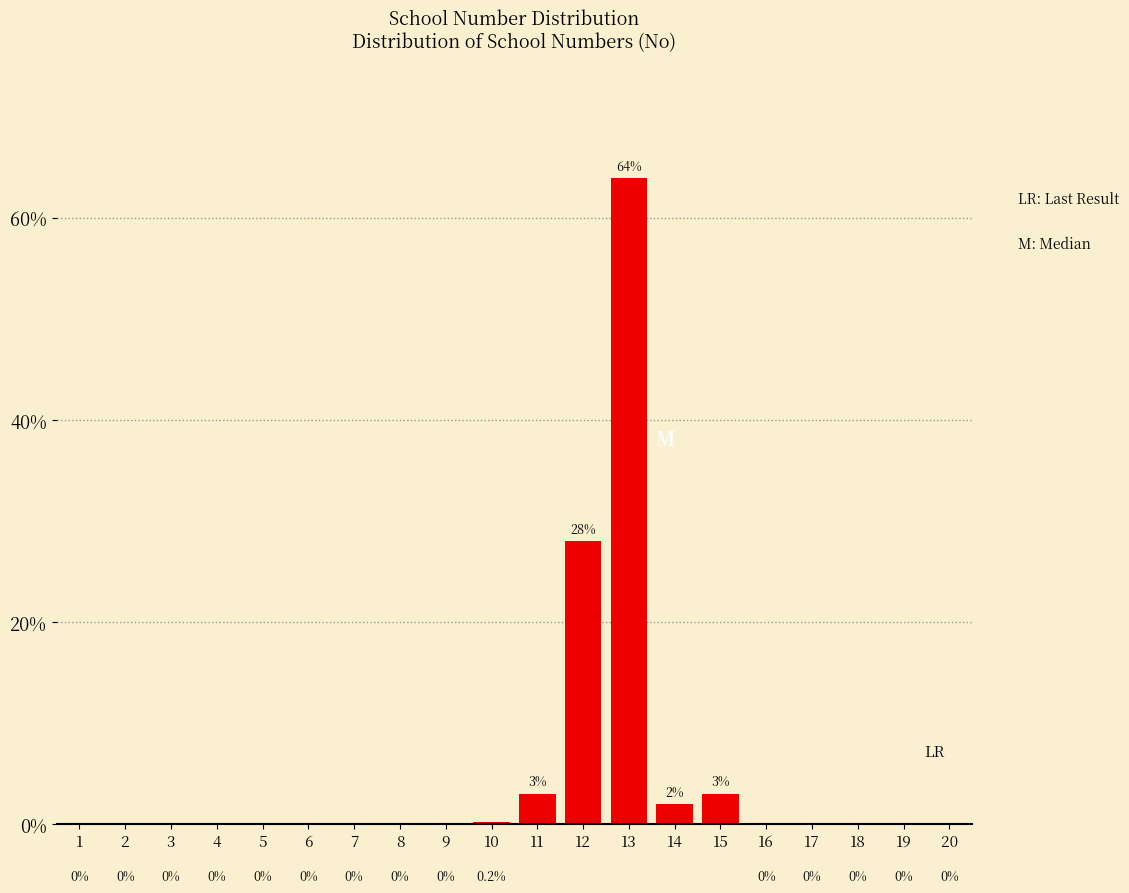

Reading right to left, transcribe all the data shown in this chart.

20=0.0	19=0.0	18=0.0	17=0.0	16=0.0	15=3.0	14=2.0	13=64.0	12=28.0	11=3.0	10=0.2	9=0.0	8=0.0	7=0.0	6=0.0	5=0.0	4=0.0	3=0.0	2=0.0	1=0.0